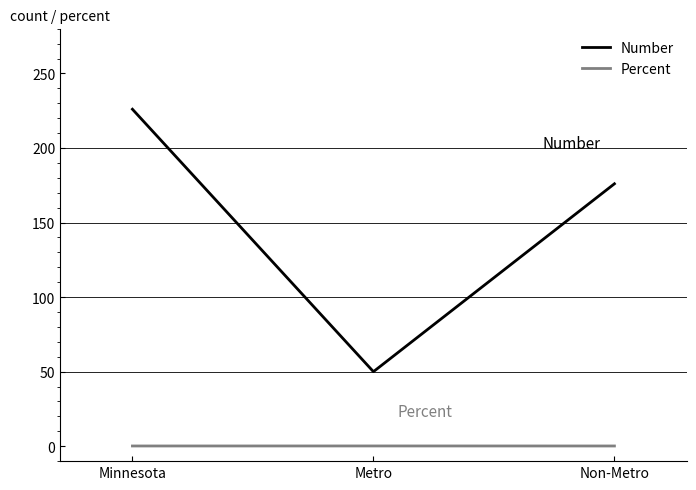

What is the spread (max minus min) of values at Minnesota?

225.8